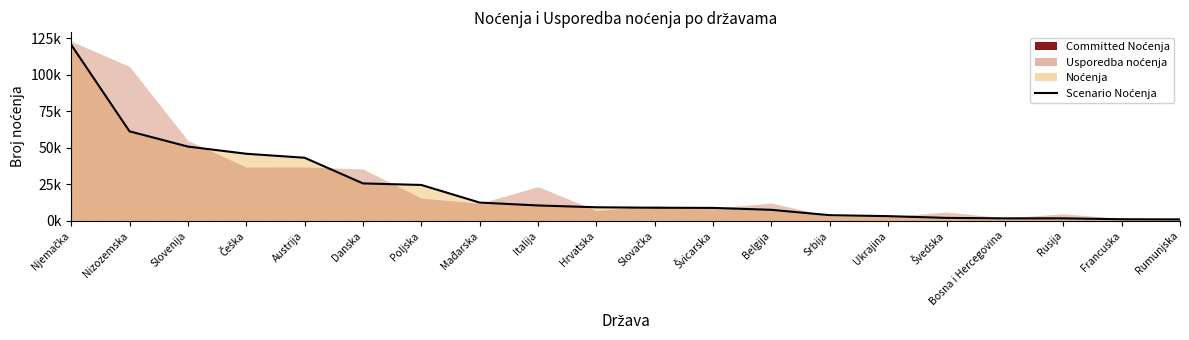

List the labels in order of value, largest first.

Njemačka, Nizozemska, Slovenija, Češka, Austrija, Danska, Poljska, Mađarska, Italija, Hrvatska, Slovačka, Švicarska, Belgija, Srbija, Ukrajina, Švedska, Bosna i Hercegovina, Rusija, Francuska, Rumunjska